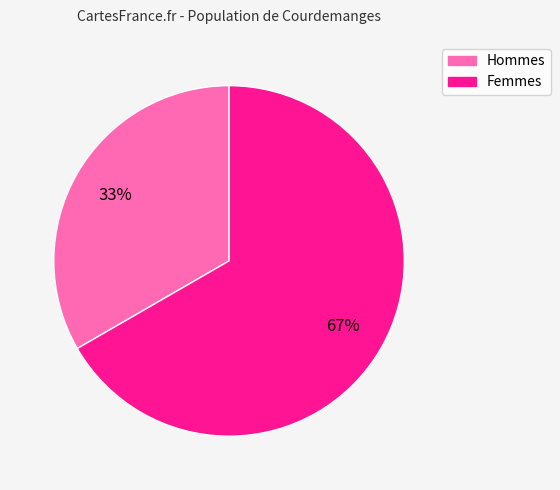

How many segments does this pie chart have?

2